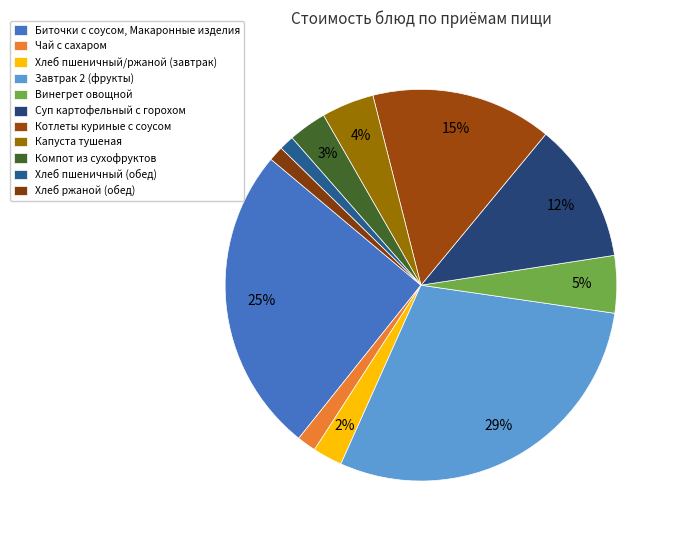

Count the number of slices in the pie.

11